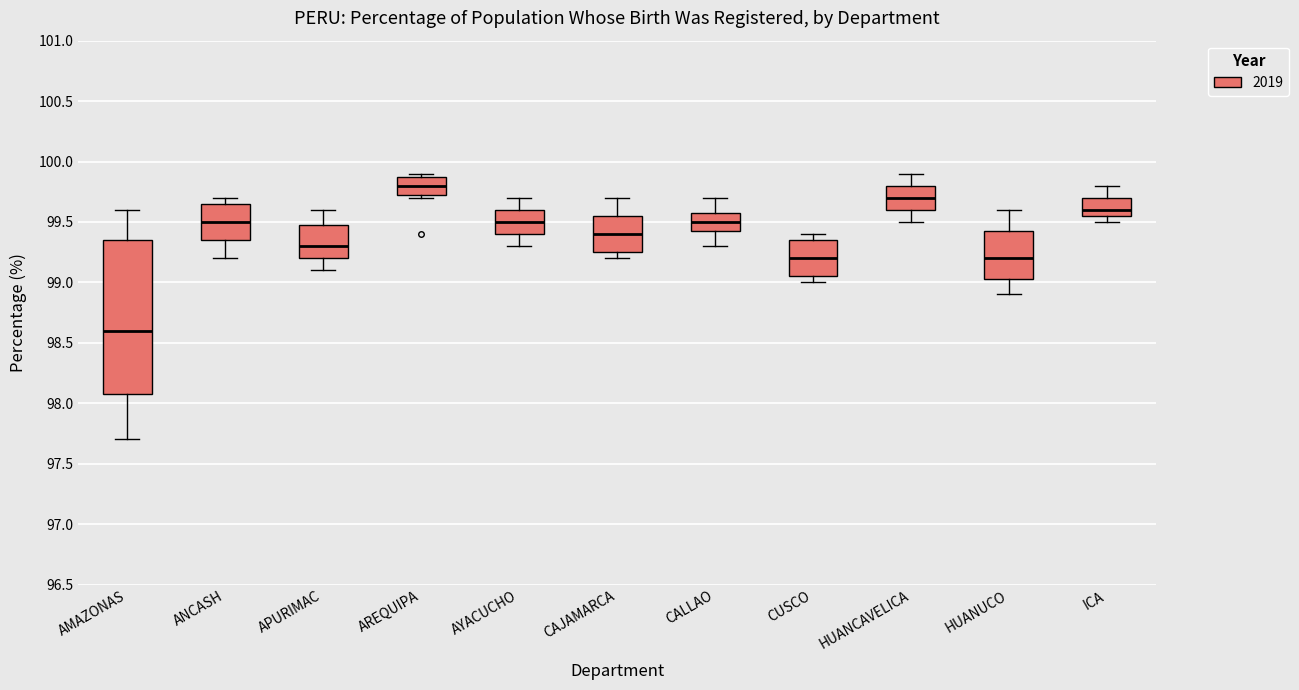

Reading left to right, transcribe this box plot: for each box, give where its median line is, the range the box spans, and where its two whiskers end, as read against the y-axis. The values are not printed on the chart, so give them approximately, as read against the axis.

AMAZONAS: median 98.60, box 98.10 to 99.35, whiskers 97.70 to 99.60
ANCASH: median 99.50, box 99.35 to 99.65, whiskers 99.20 to 99.70
APURIMAC: median 99.30, box 99.20 to 99.50, whiskers 99.10 to 99.60
AREQUIPA: median 99.80, box 99.75 to 99.90, whiskers 99.70 to 99.90 (just above the box's upper edge)
AYACUCHO: median 99.50, box 99.40 to 99.60, whiskers 99.30 to 99.70
CAJAMARCA: median 99.40, box 99.25 to 99.55, whiskers 99.20 to 99.70
CALLAO: median 99.50, box 99.45 to 99.60, whiskers 99.30 to 99.70
CUSCO: median 99.20, box 99.05 to 99.35, whiskers 99.00 to 99.40
HUANCAVELICA: median 99.70, box 99.60 to 99.80, whiskers 99.50 to 99.90
HUANUCO: median 99.20, box 99.05 to 99.45, whiskers 98.90 to 99.60
ICA: median 99.60, box 99.55 to 99.70, whiskers 99.50 to 99.80